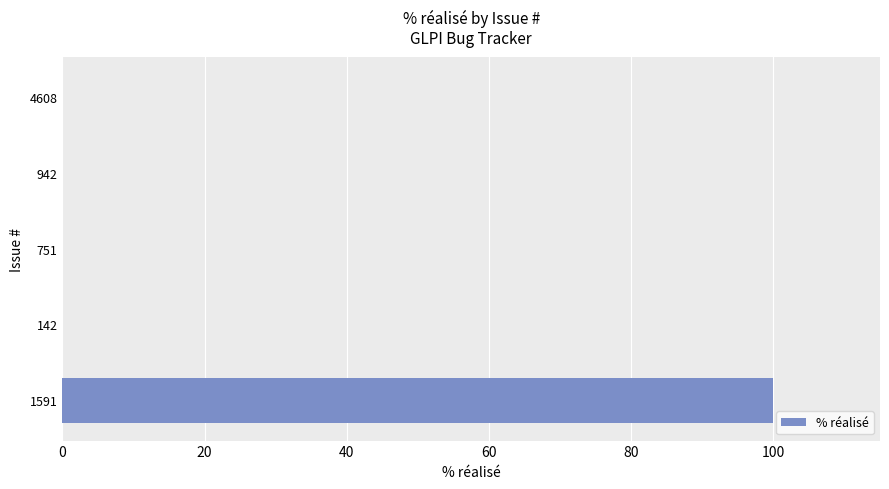

What is the sum of all values?

100